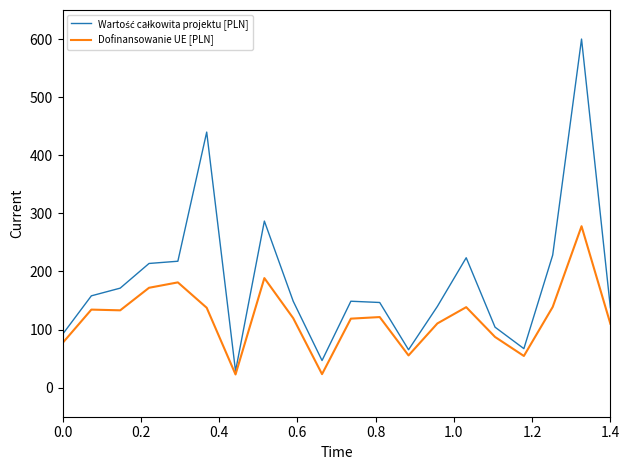

What is the maximum value for Dofinansowanie UE [PLN]?

277.9